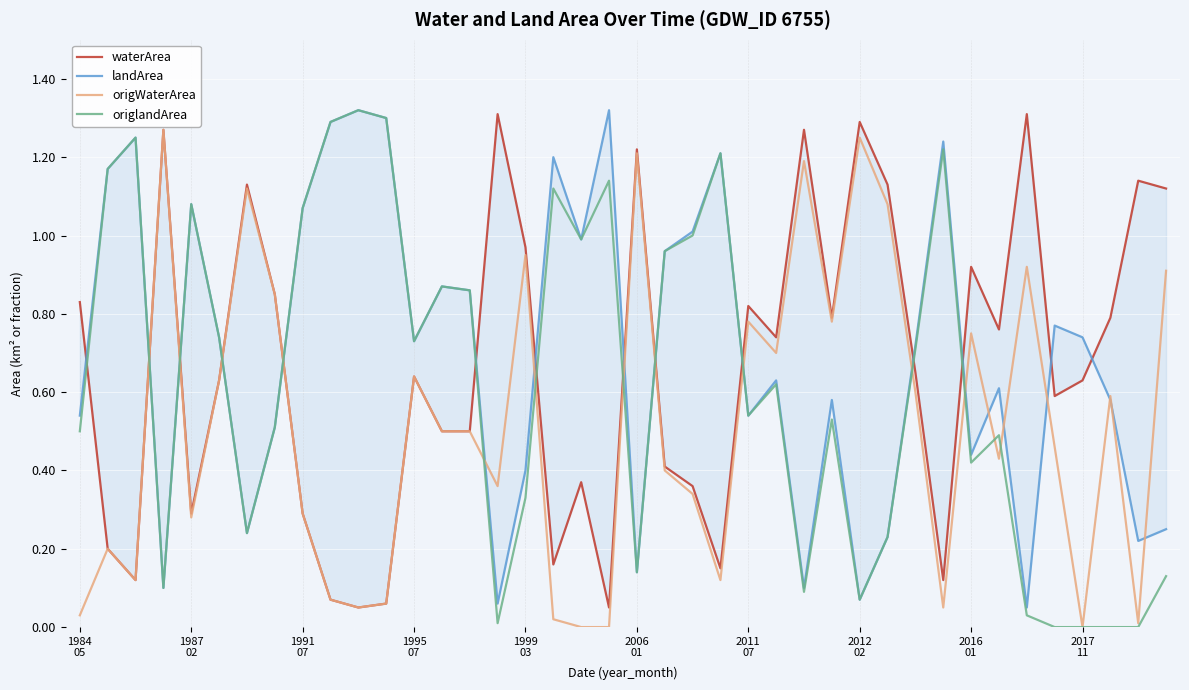

What is the value of the landArea point at the 18th from the left?

1.2